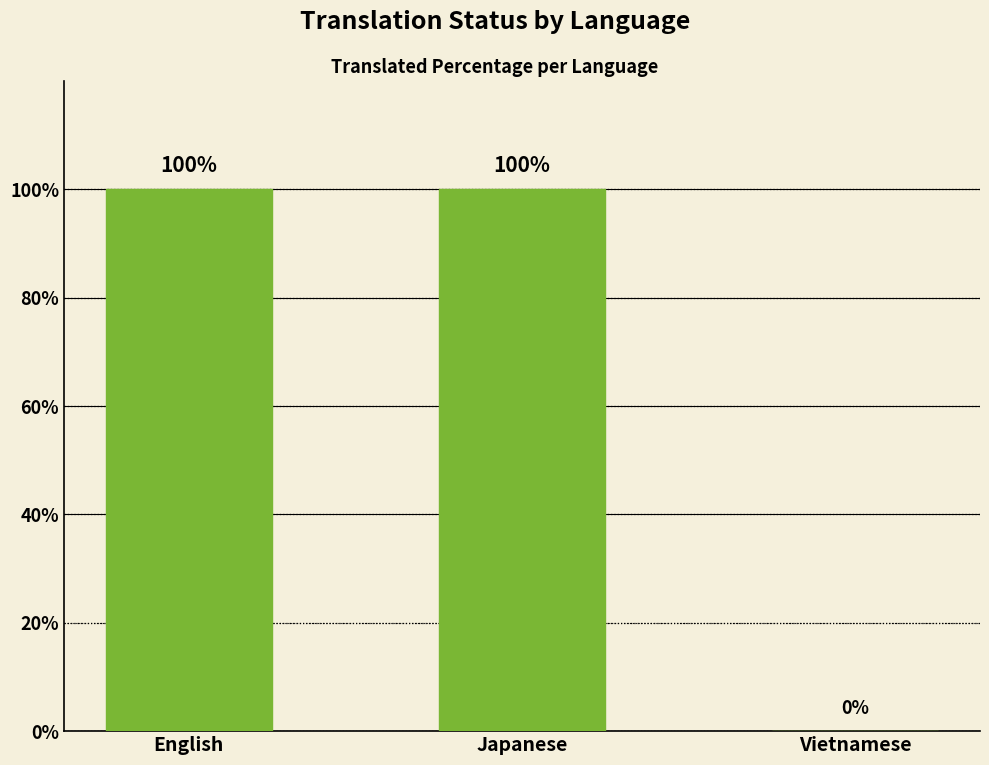

The chart shows a value of 0 at Vietnamese. True or false?

True